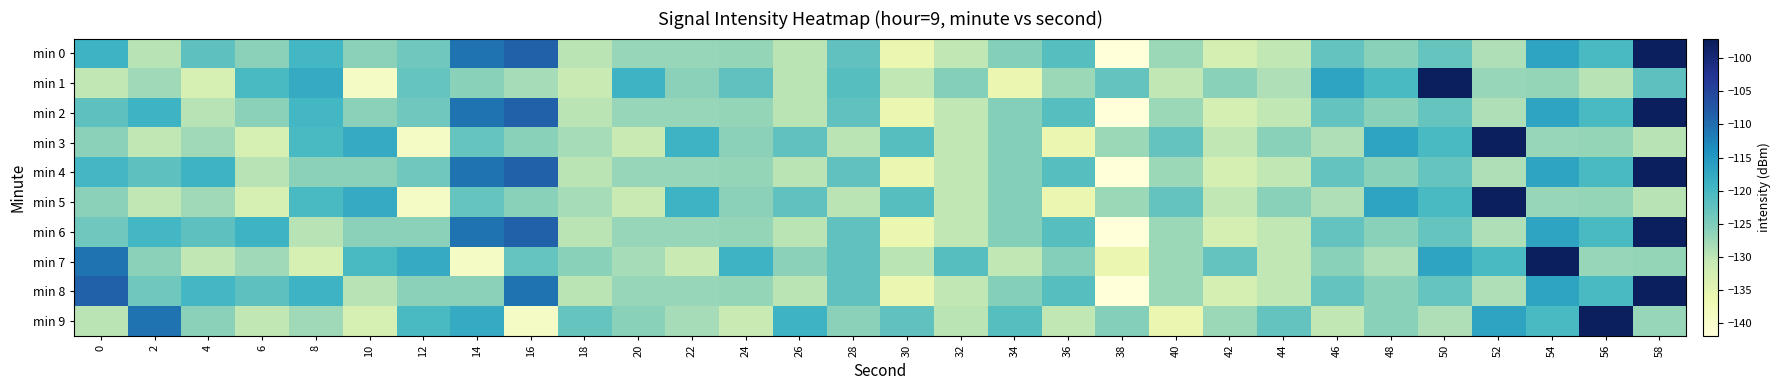

At which category is the sum across all series the highest?

58